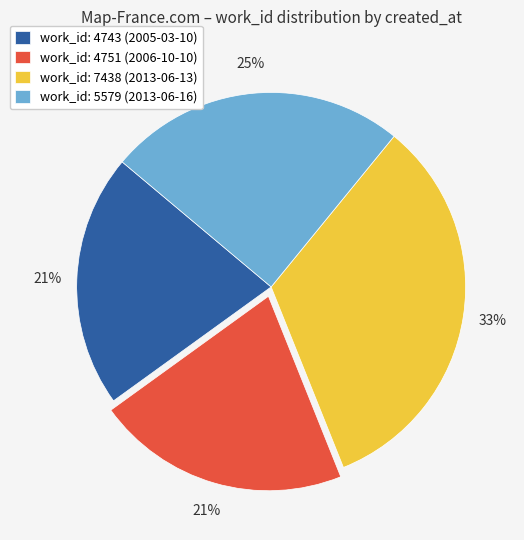

Which category has the biggest portion of the pie?

work_id: 7438 (2013-06-13)